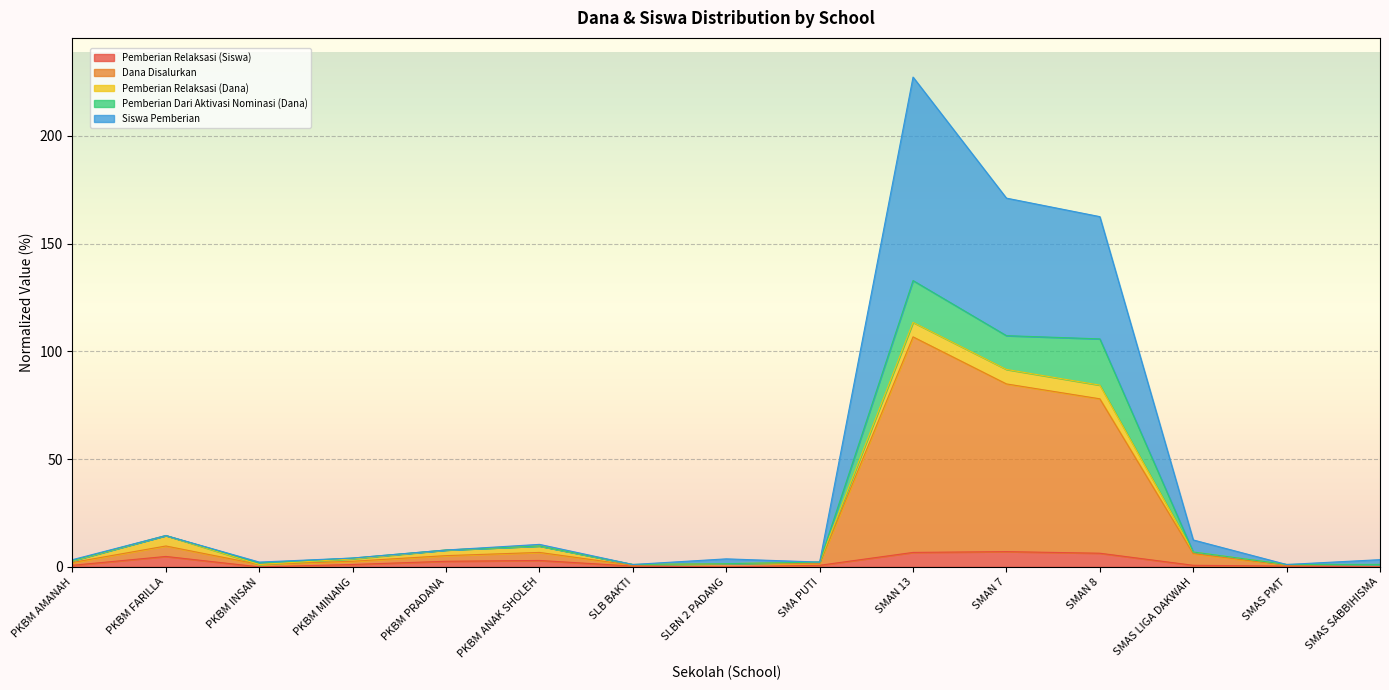

At which category is the sum across all series the highest?

SMAN 13